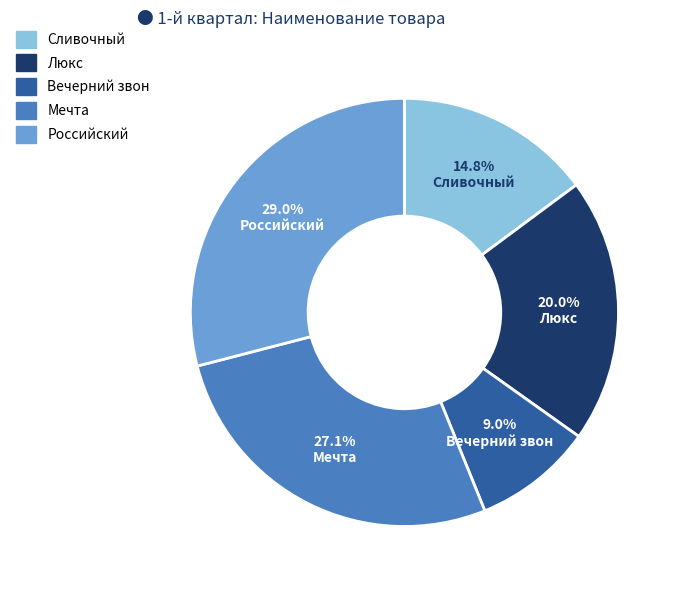

How many slices are in this pie chart?

5